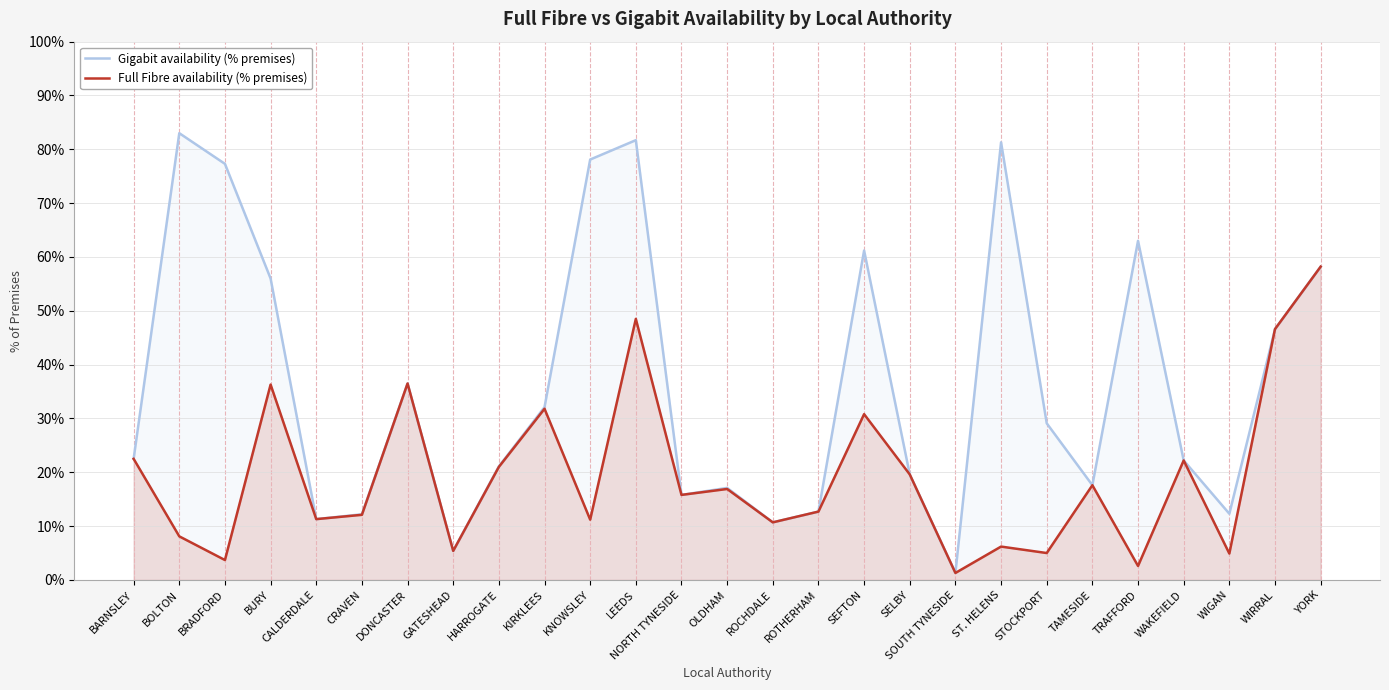

At how many categories does at least one series exceed 65?

5